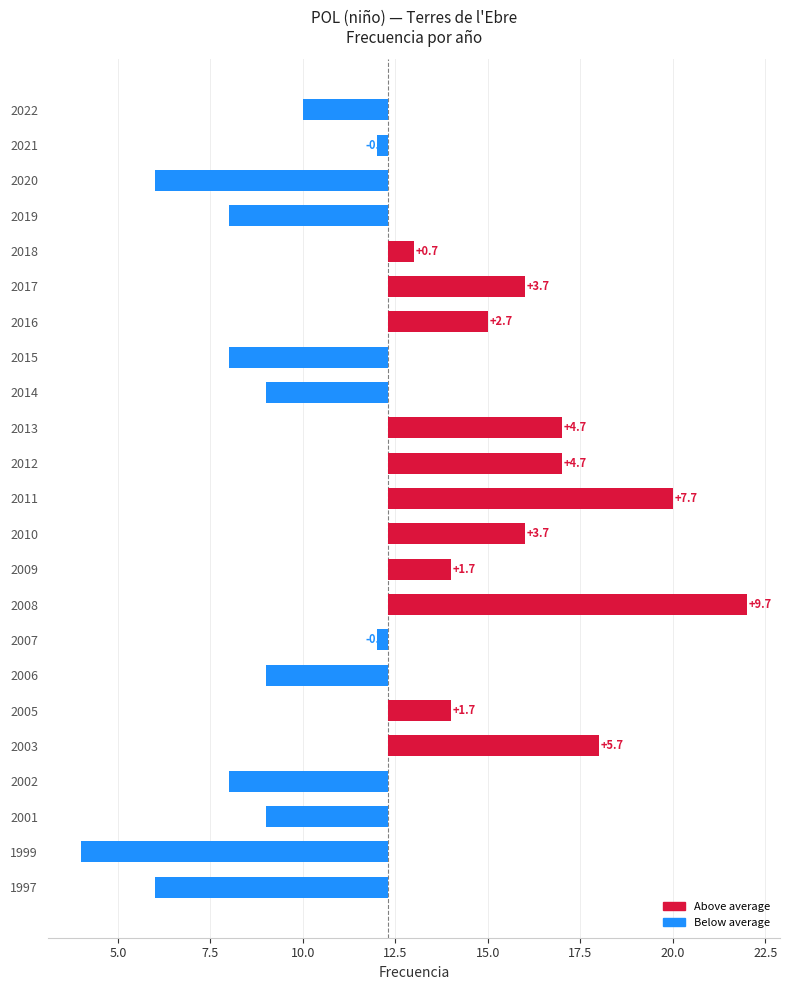

How many series are shown in this chart?

1